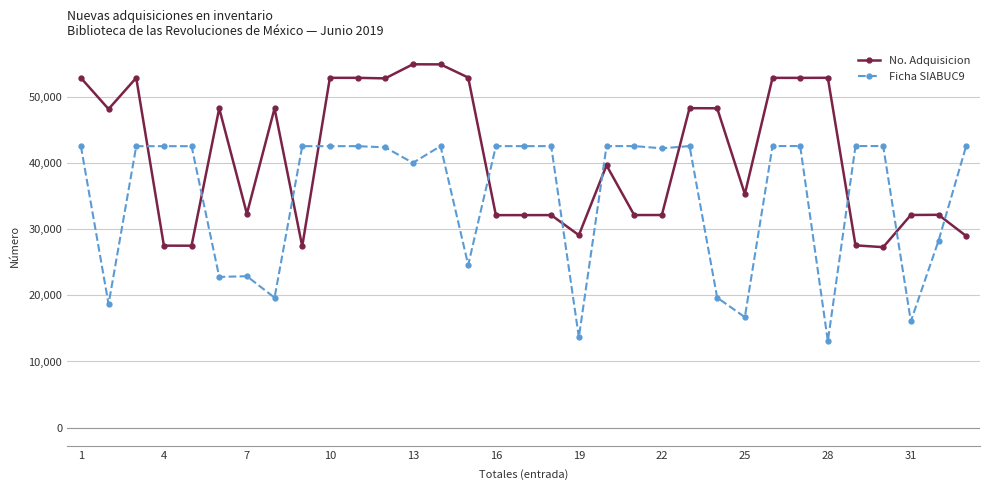

In No. Adquisicion, how many points are higher than both neighbors (excluding endpoints)?

11